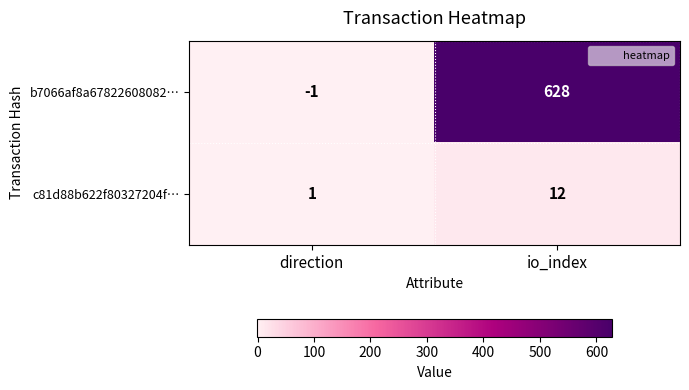

Reading right to left, extract all data points from this chart.

b7066af8a67822608082…: 628	-1
c81d88b622f80327204f…: 12	1